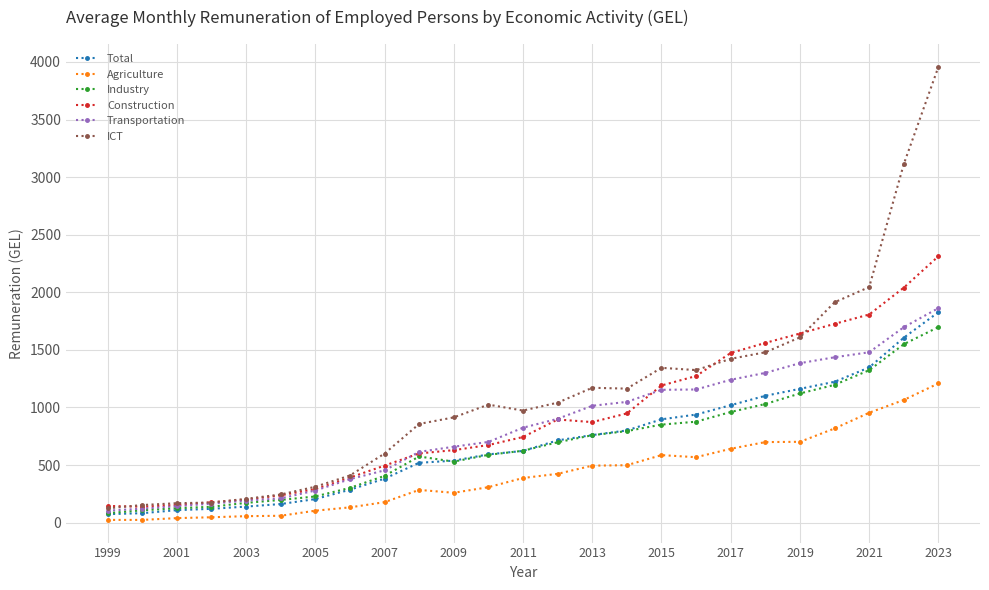

Is this an area chart (filled region under the line)?

No